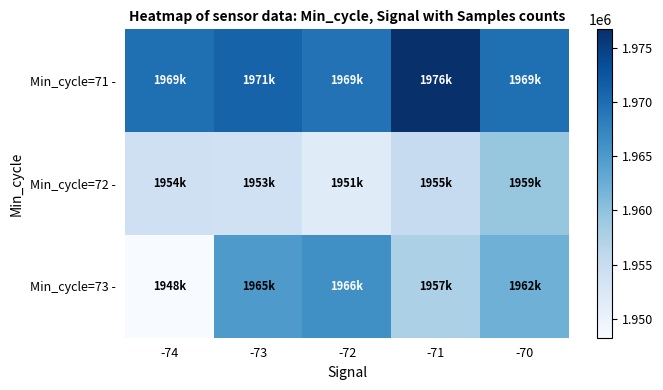

Reading left to right, what are all the values shown in this chart?

Min_cycle=71 -: -74=1969827	-73=1971117	-72=1969429	-71=1976731	-70=1969781
Min_cycle=72 -: -74=1954107	-73=1953934	-72=1951682	-71=1955356	-70=1959478
Min_cycle=73 -: -74=1948240	-73=1965013	-72=1966183	-71=1957623	-70=1962194